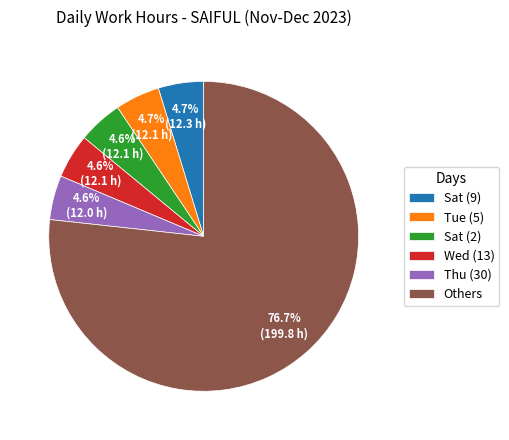

Is there any slice that represents more than half of the pie?

Yes